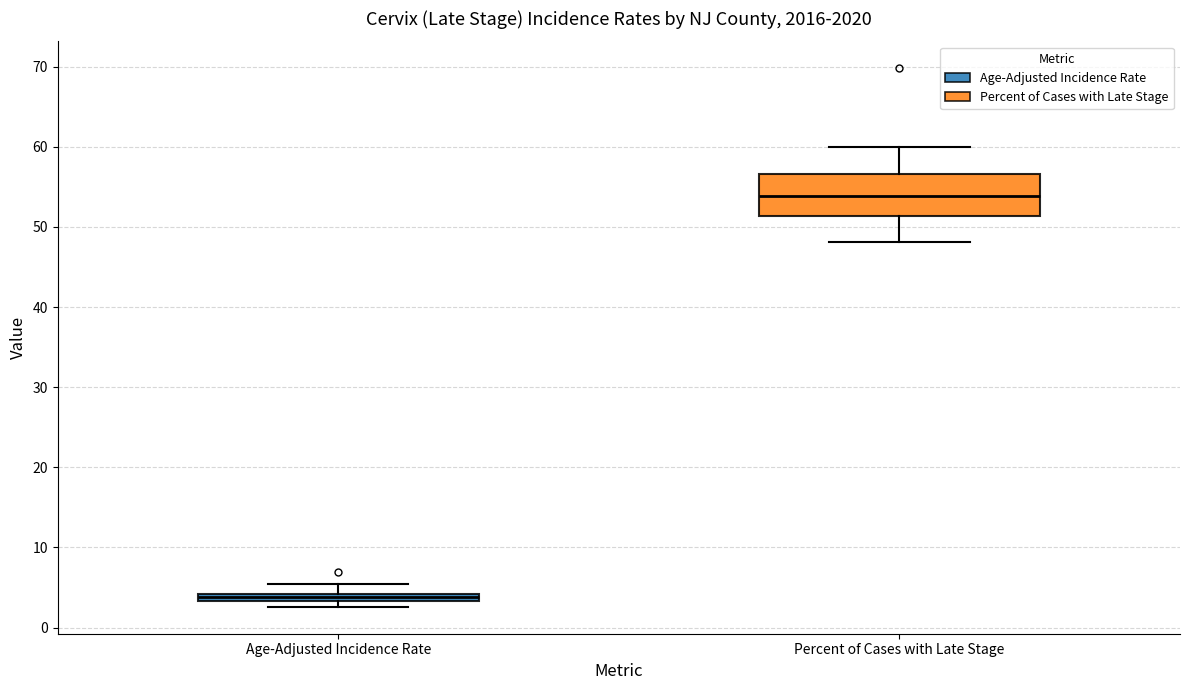

Which box is the tallest, from its lower edge to its upper edge?

Percent of Cases with Late Stage